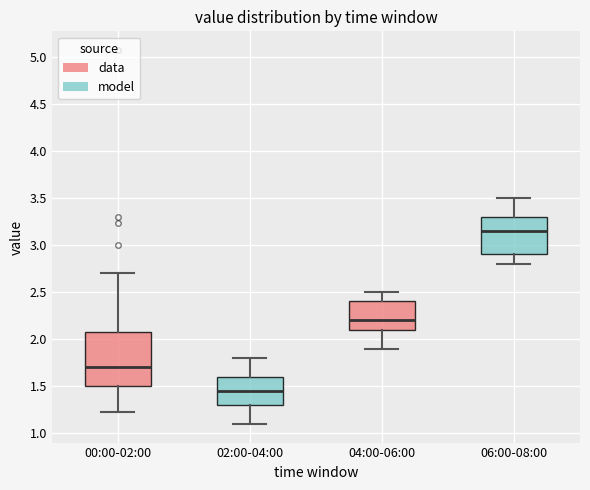

Where is the upper edge of the box for 02:00-04:00 on the y-axis? The values are not printed on the chart, so give them approximately, as read against the axis.

1.60